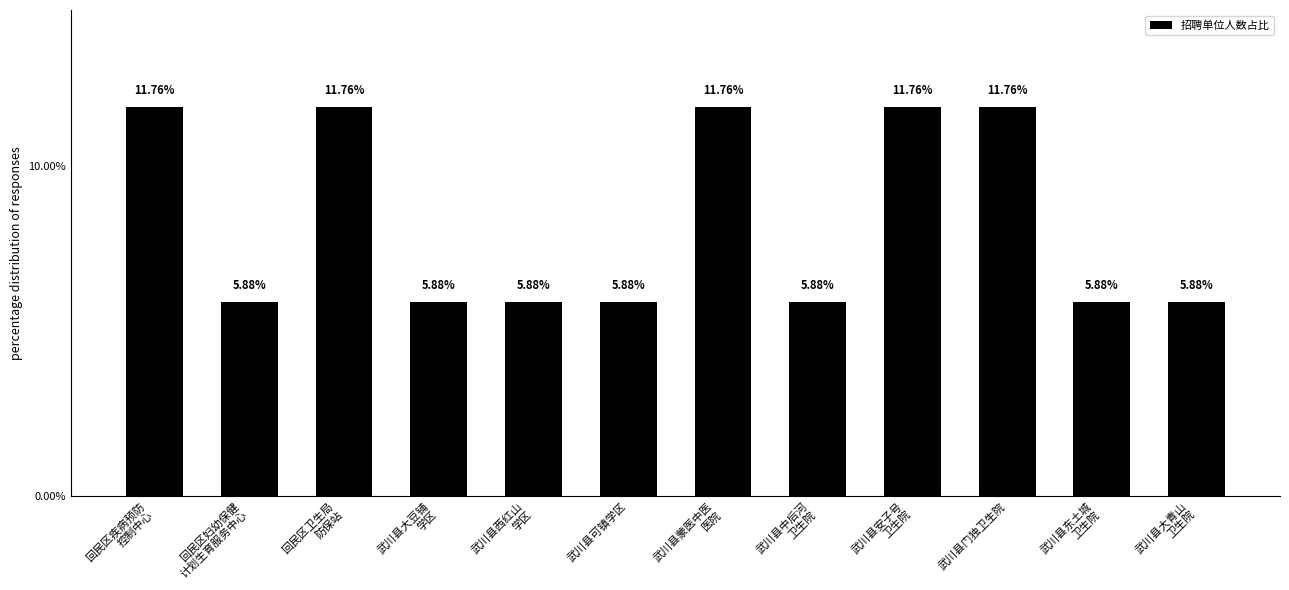

Read the value at 武川县大青山
卫生院.

5.9